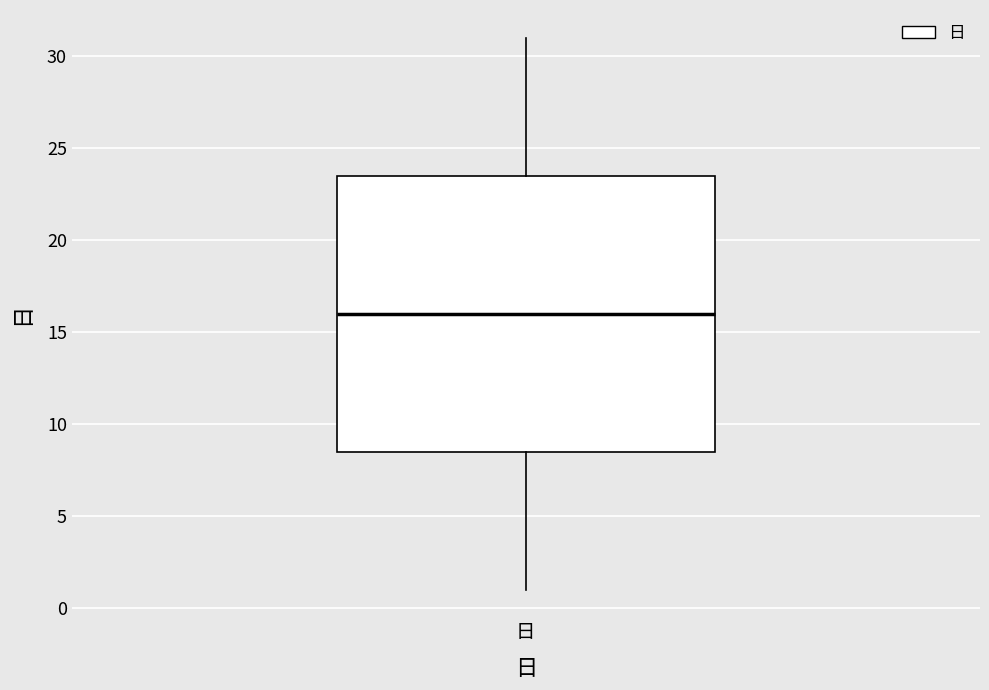

Read this box plot against the y-axis: the position of the median line, the range covered by the box, and the ends of both whiskers. The values are not printed on the chart, so give them approximately, as read against the axis.

median 16.0, box 8.5 to 23.5, whiskers 1.0 to 31.0